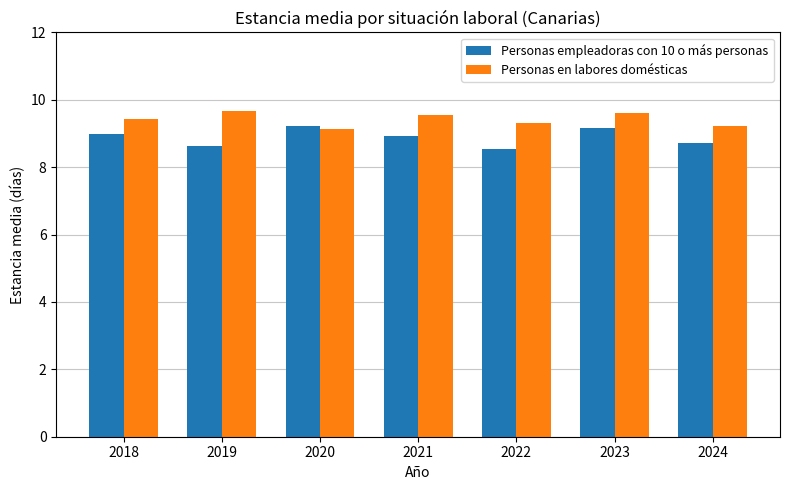

Does the chart contain stacked bars?

No